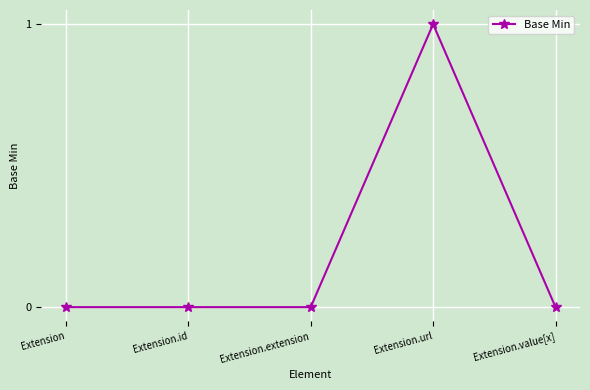

True or false: the data shows 0 at Extension.

True